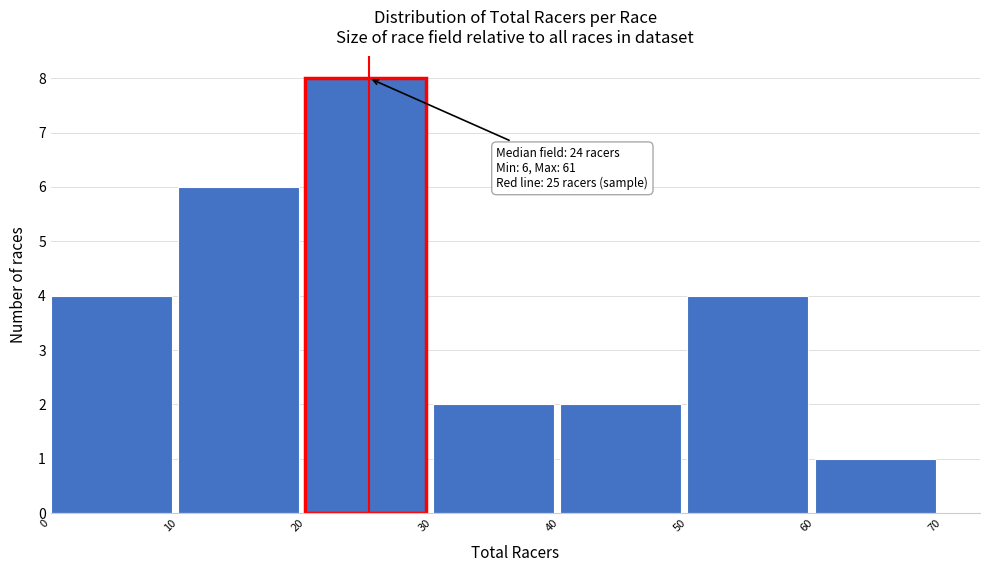

Over which range of the x-axis is the bar tallest?

20 to 30